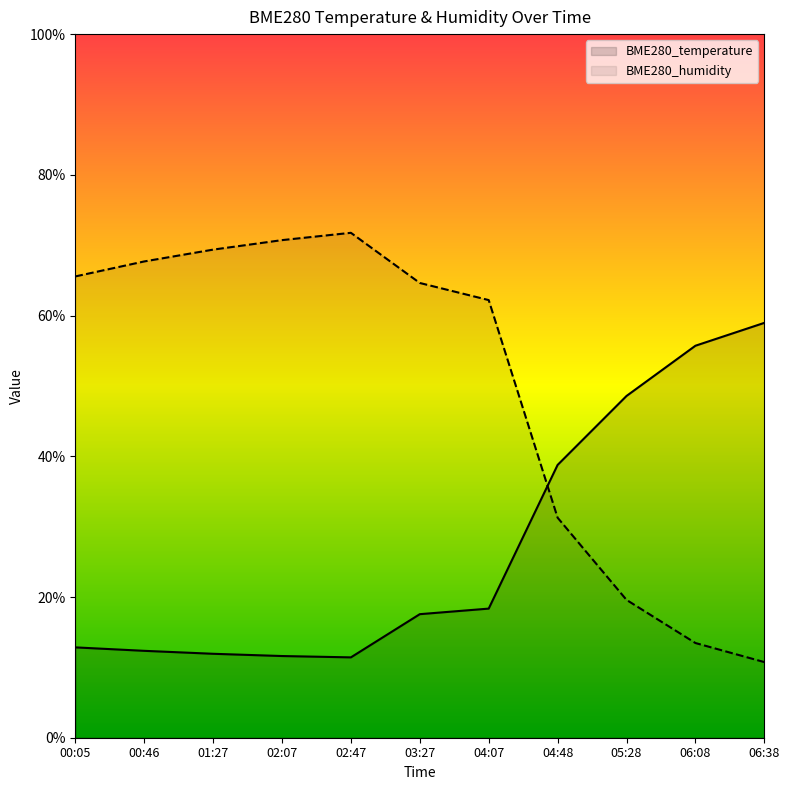

The BME280_humidity series shows 13.3 at 04:07. True or false?

False